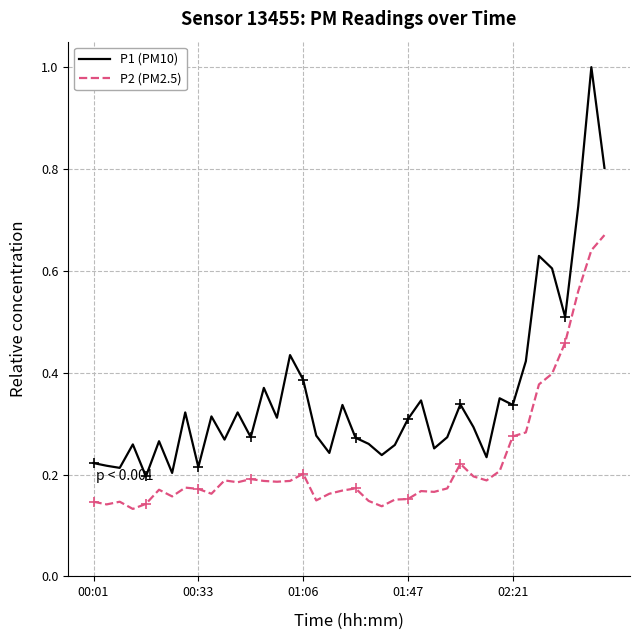

Does the chart have visible grid lines?

Yes